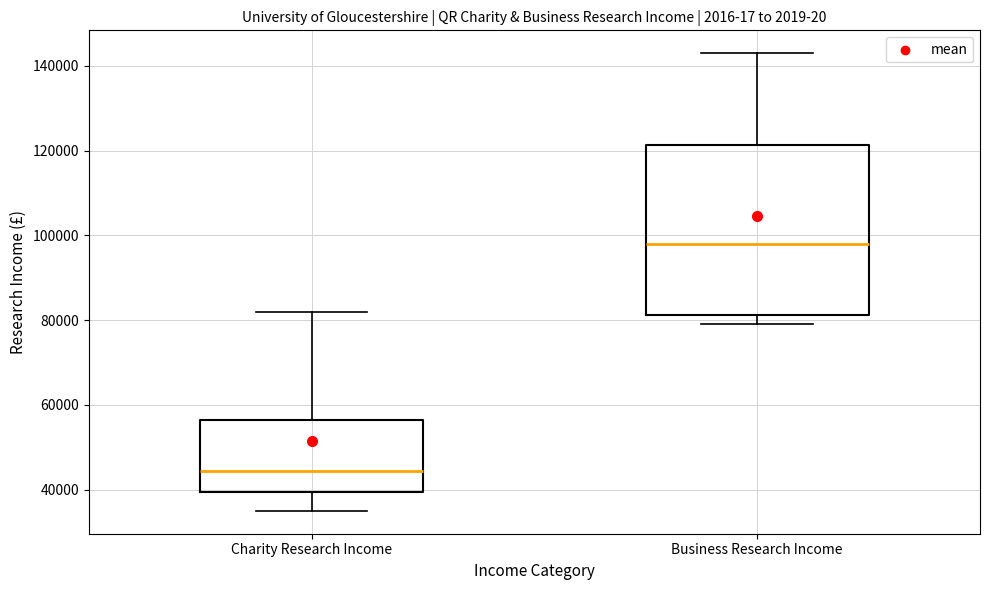

Where does the median line of the box for Business Research Income sit on the y-axis? The values are not printed on the chart, so give them approximately, as read against the axis.

98000